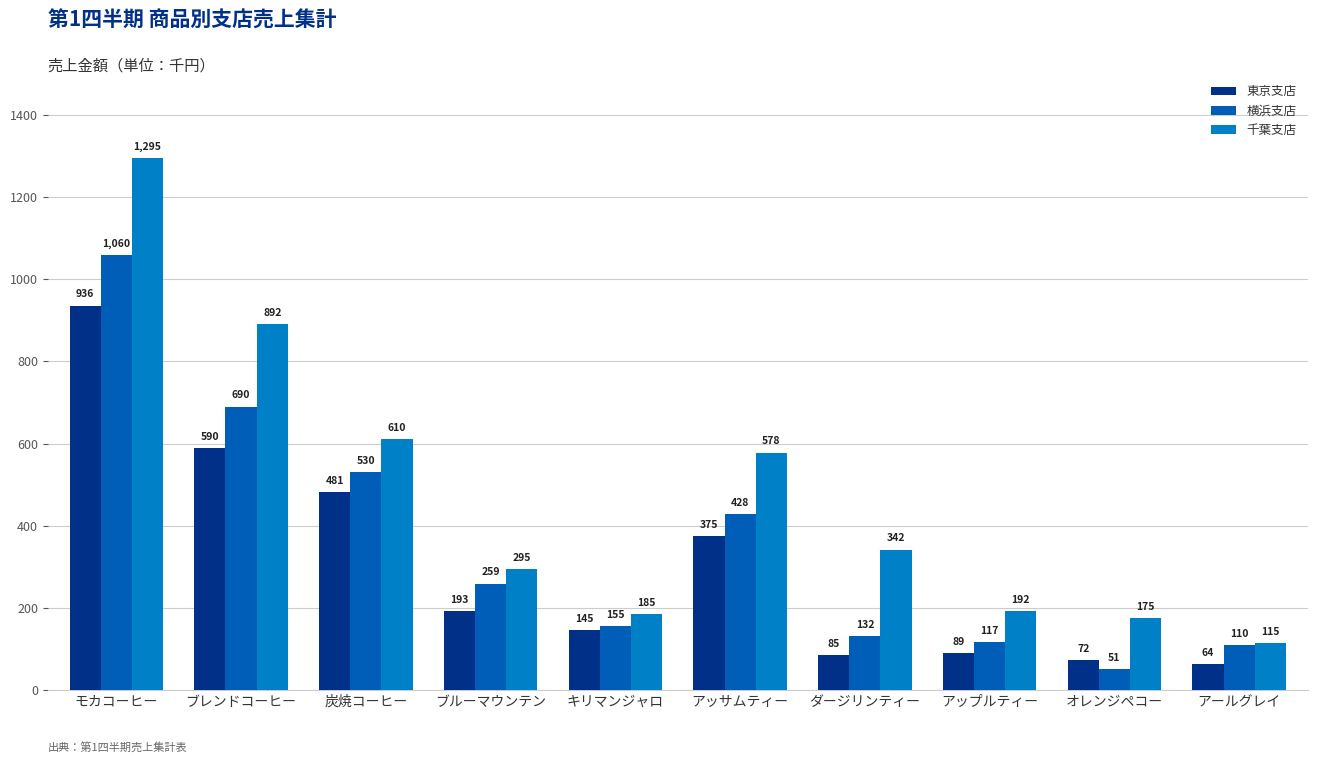

Rank the series by their maximum value, from highest to lowest.

千葉支店, 横浜支店, 東京支店